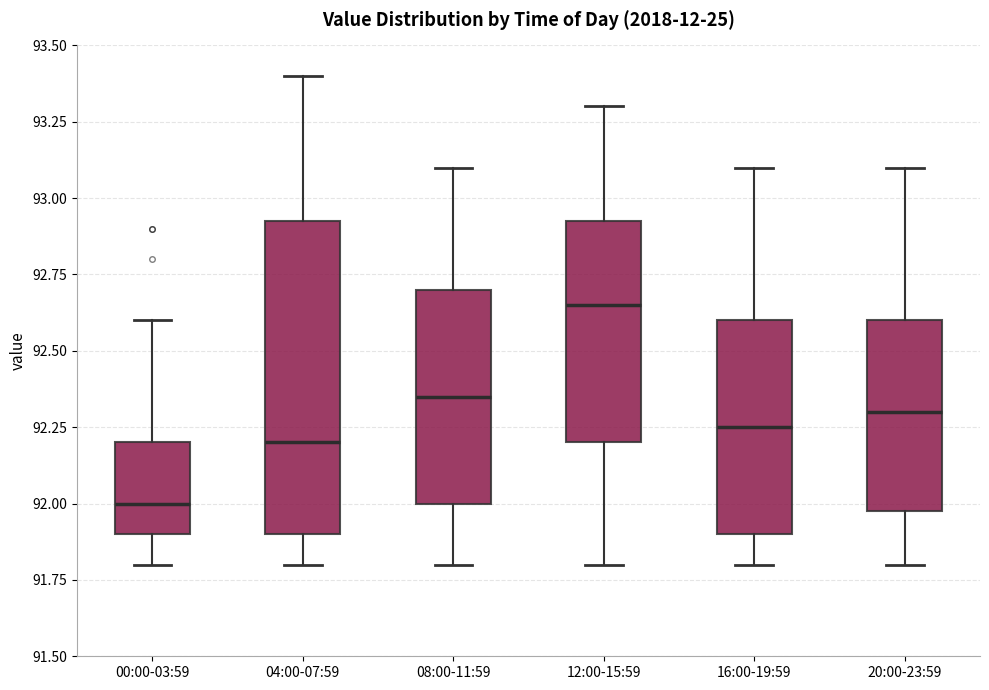

Reading left to right, transcribe this box plot: for each box, give where its median line is, the range the box spans, and where its two whiskers end, as read against the y-axis. The values are not printed on the chart, so give them approximately, as read against the axis.

00:00-03:59: median 92.00, box 91.90 to 92.20, whiskers 91.80 to 92.60
04:00-07:59: median 92.20, box 91.90 to 92.95, whiskers 91.80 to 93.40
08:00-11:59: median 92.35, box 92.00 to 92.70, whiskers 91.80 to 93.10
12:00-15:59: median 92.65, box 92.20 to 92.95, whiskers 91.80 to 93.30
16:00-19:59: median 92.25, box 91.90 to 92.60, whiskers 91.80 to 93.10
20:00-23:59: median 92.30, box 92.00 to 92.60, whiskers 91.80 to 93.10